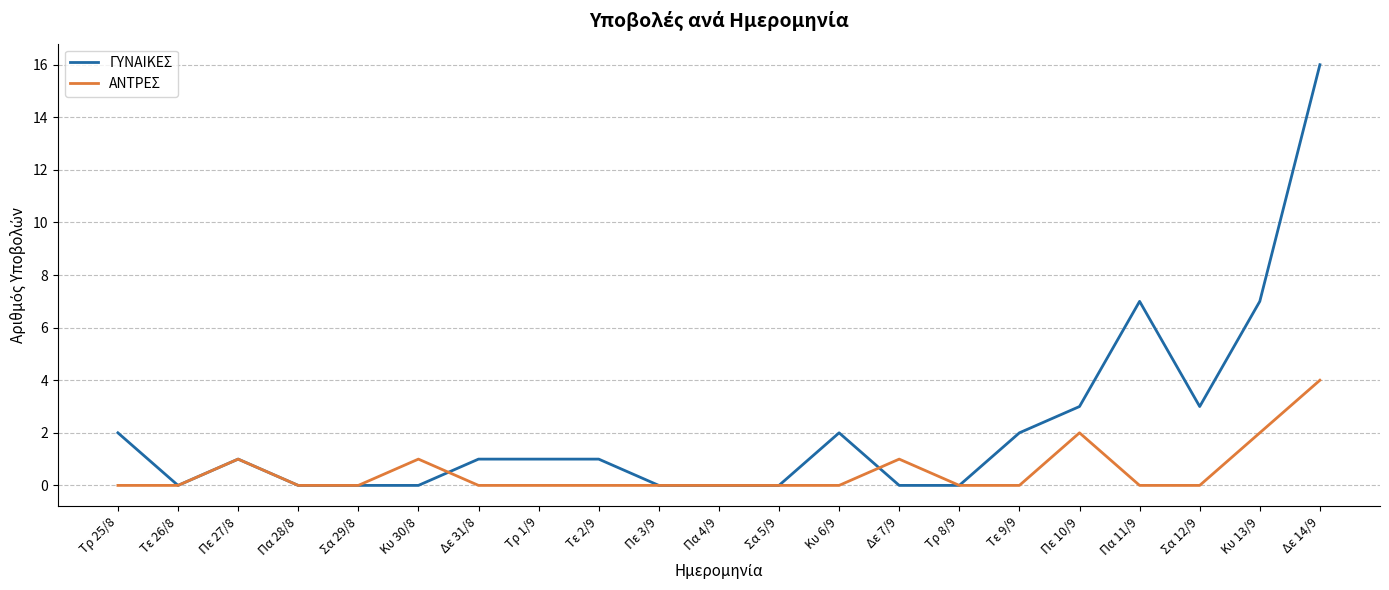

What is the difference between the second highest and minimum values in the ΑΝΤΡΕΣ series?

2